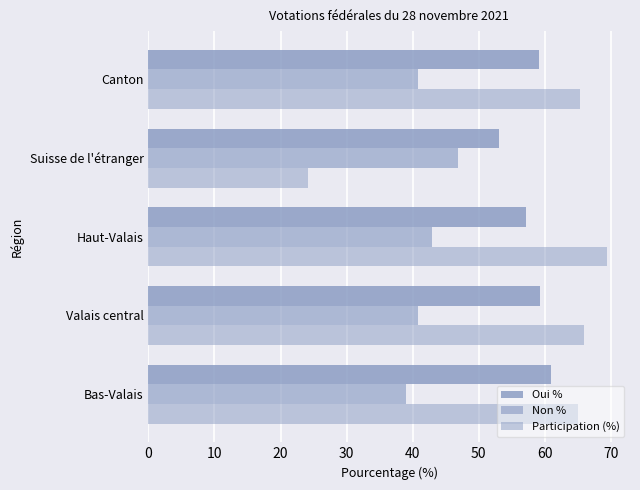

Count the number of categories in the chart.

5